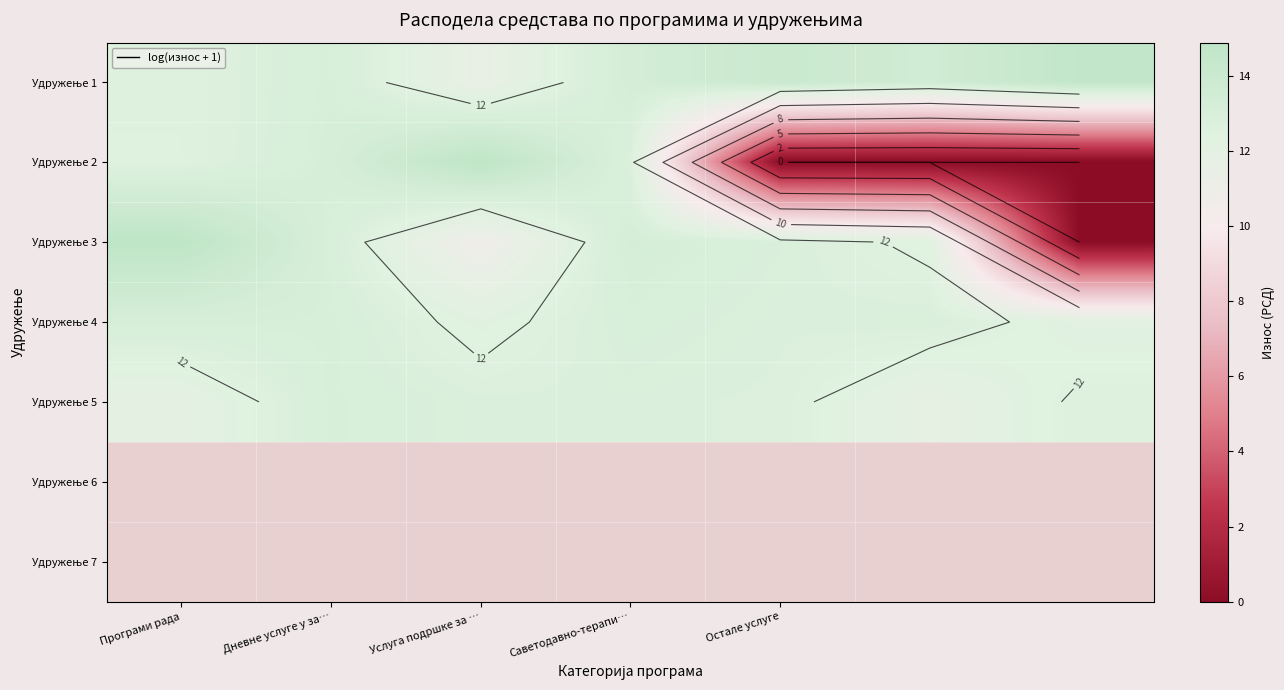

At which label does Удружење 2 first exceed 12?

Програми рада